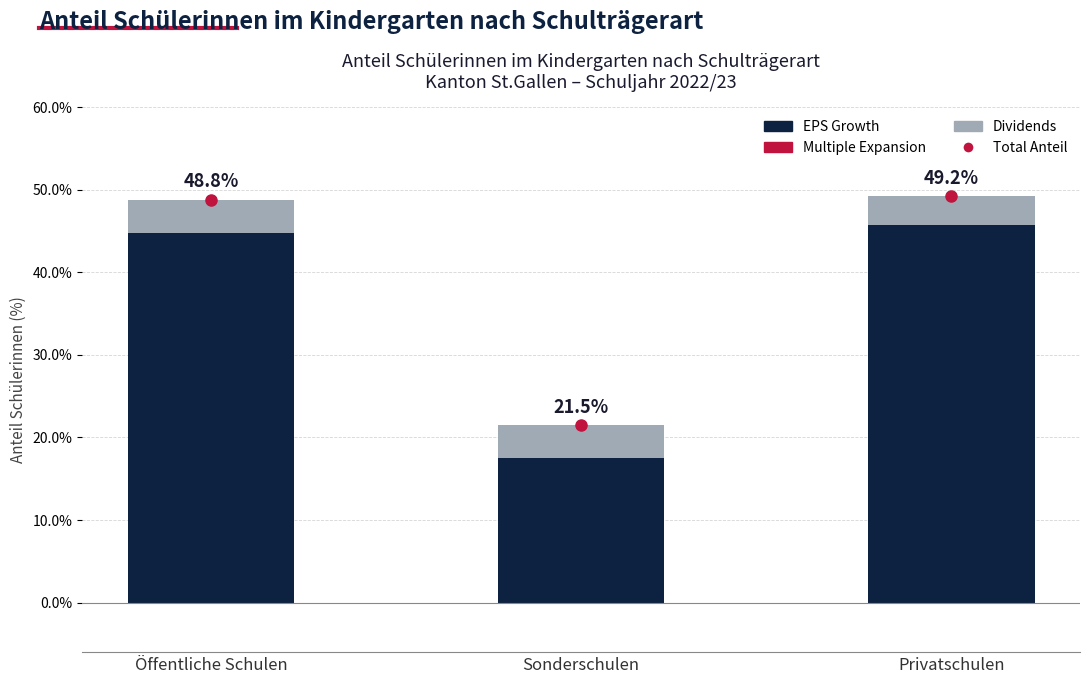

What is the total value across all series at Privatschulen?

49.2